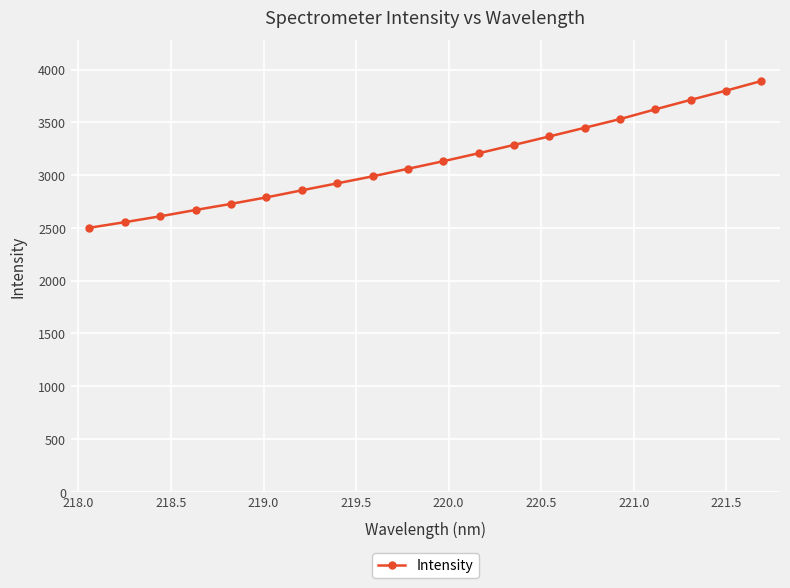

What is the sum of all values?

62690.2